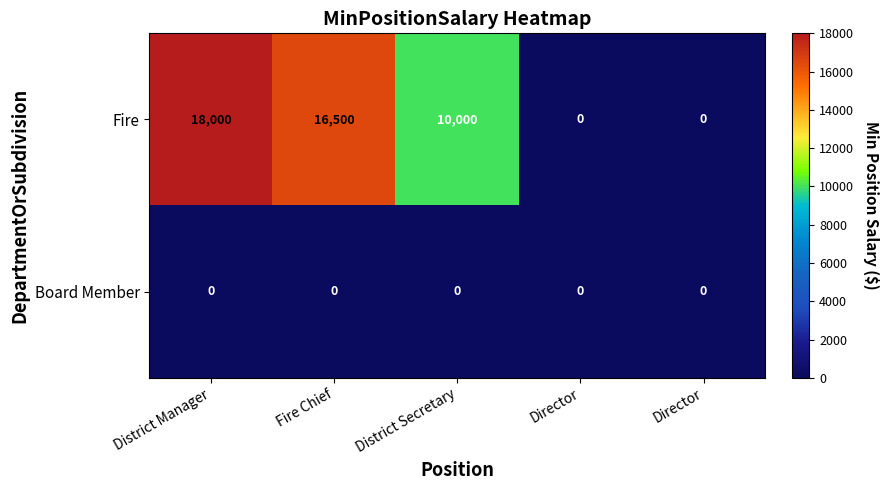

Between District Manager and Fire Chief, which series saw the biggest shift?

Fire